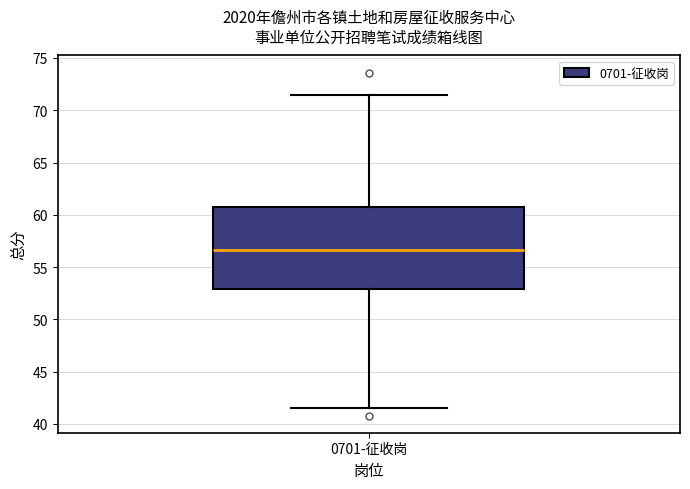

Where does the upper whisker of the box for 0701-征收岗 end on the y-axis? The values are not printed on the chart, so give them approximately, as read against the axis.

71.5